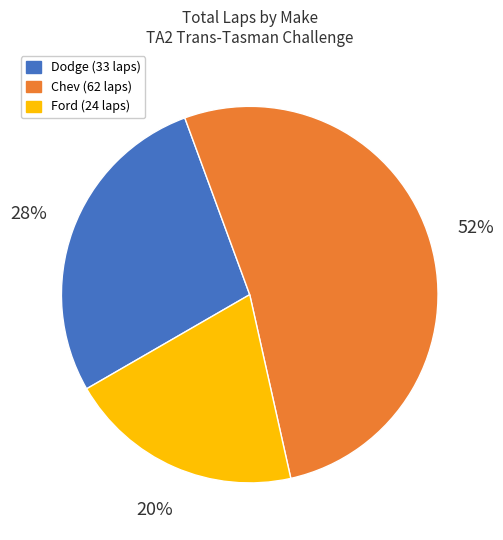

To the nearest percent, what is the average slice percentage?

33%